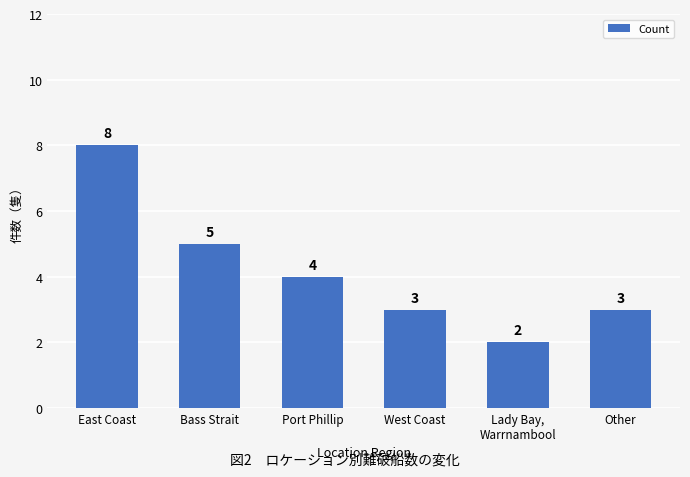

What position from the right is Lady Bay,
Warrnambool?

2